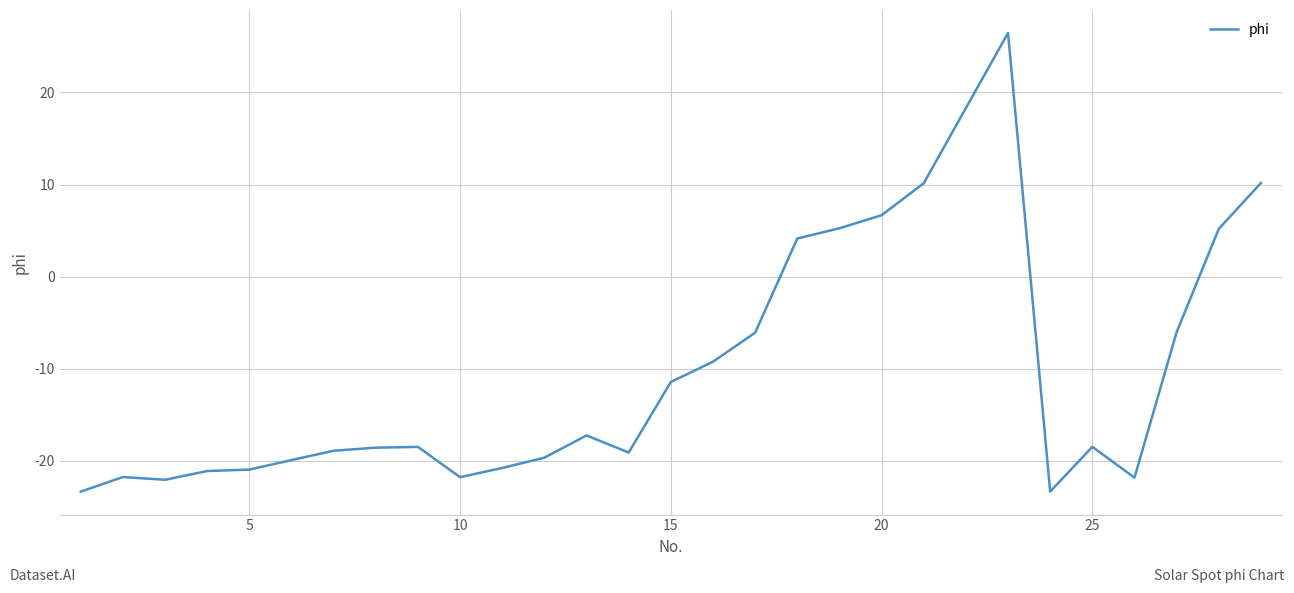

What is the minimum value shown in the chart?

-23.3